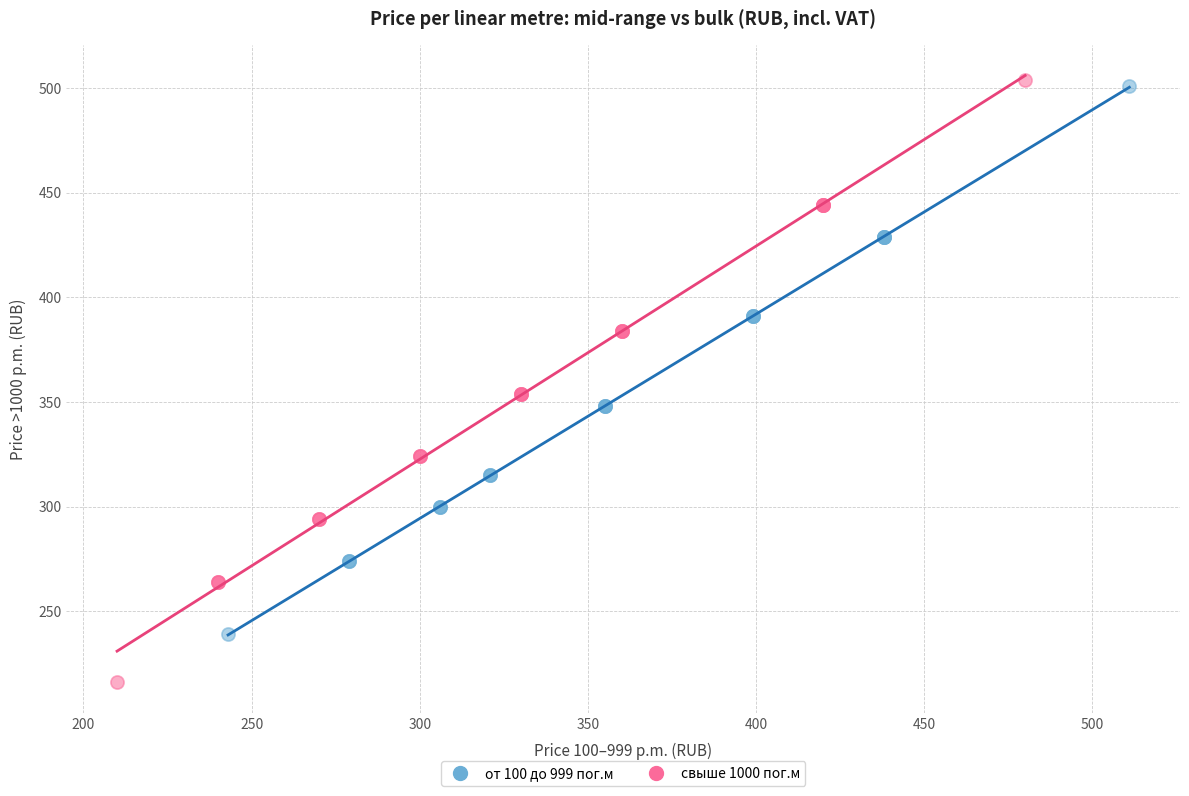

Which series has the largest Y range (max minus min)?

свыше 1000 пог.м